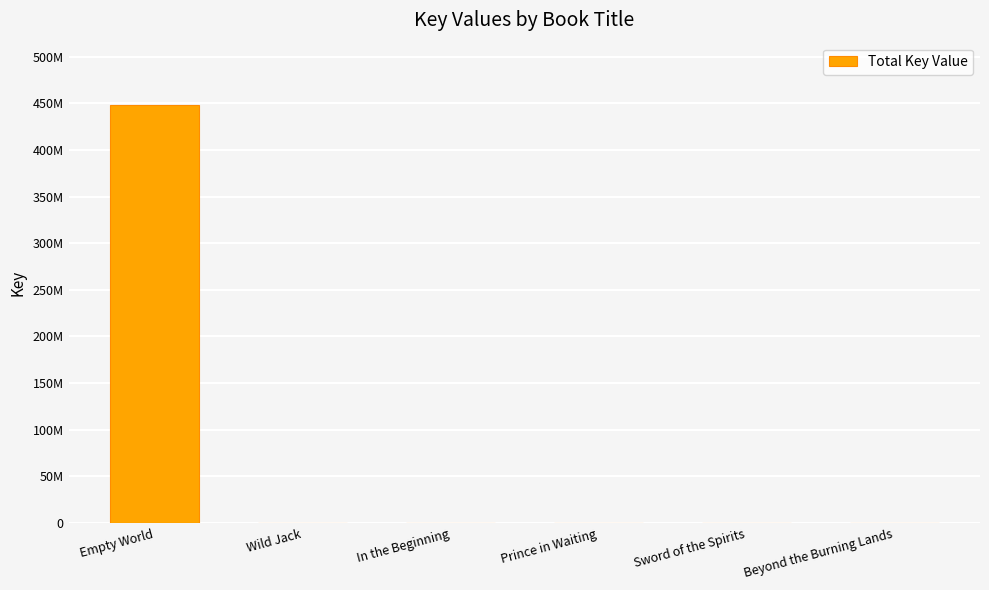

True or false: the data shows 311417 at Sword of the Spirits.

True